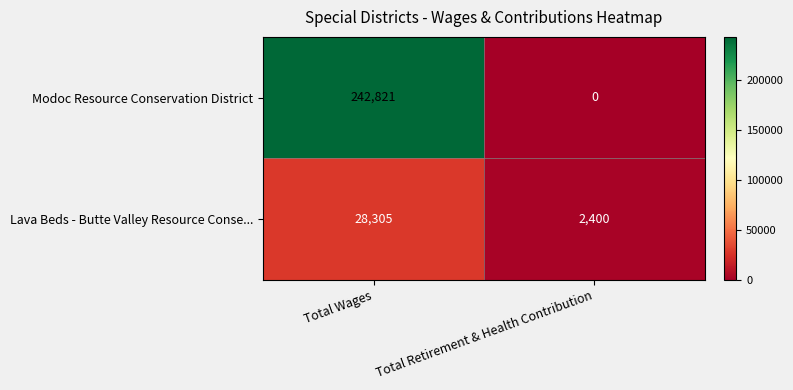

Between Total Wages and Total Retirement & Health Contribution, which series saw the biggest shift?

Modoc Resource Conservation District